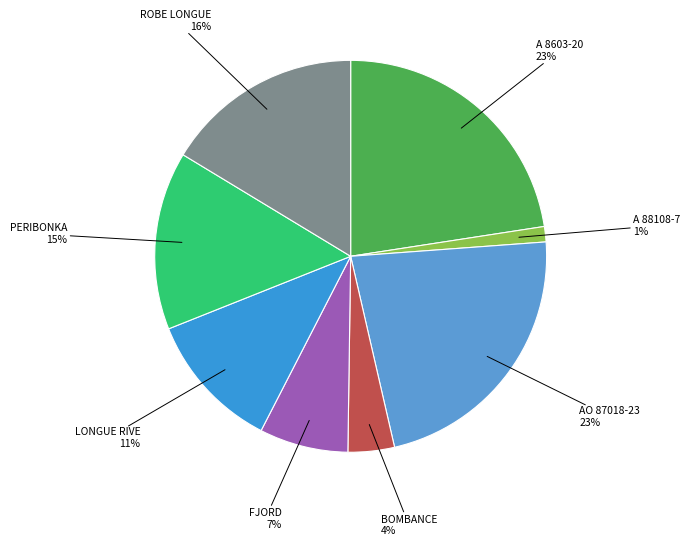

To the nearest percent, what portion does AO 87018-23 represent?

23%